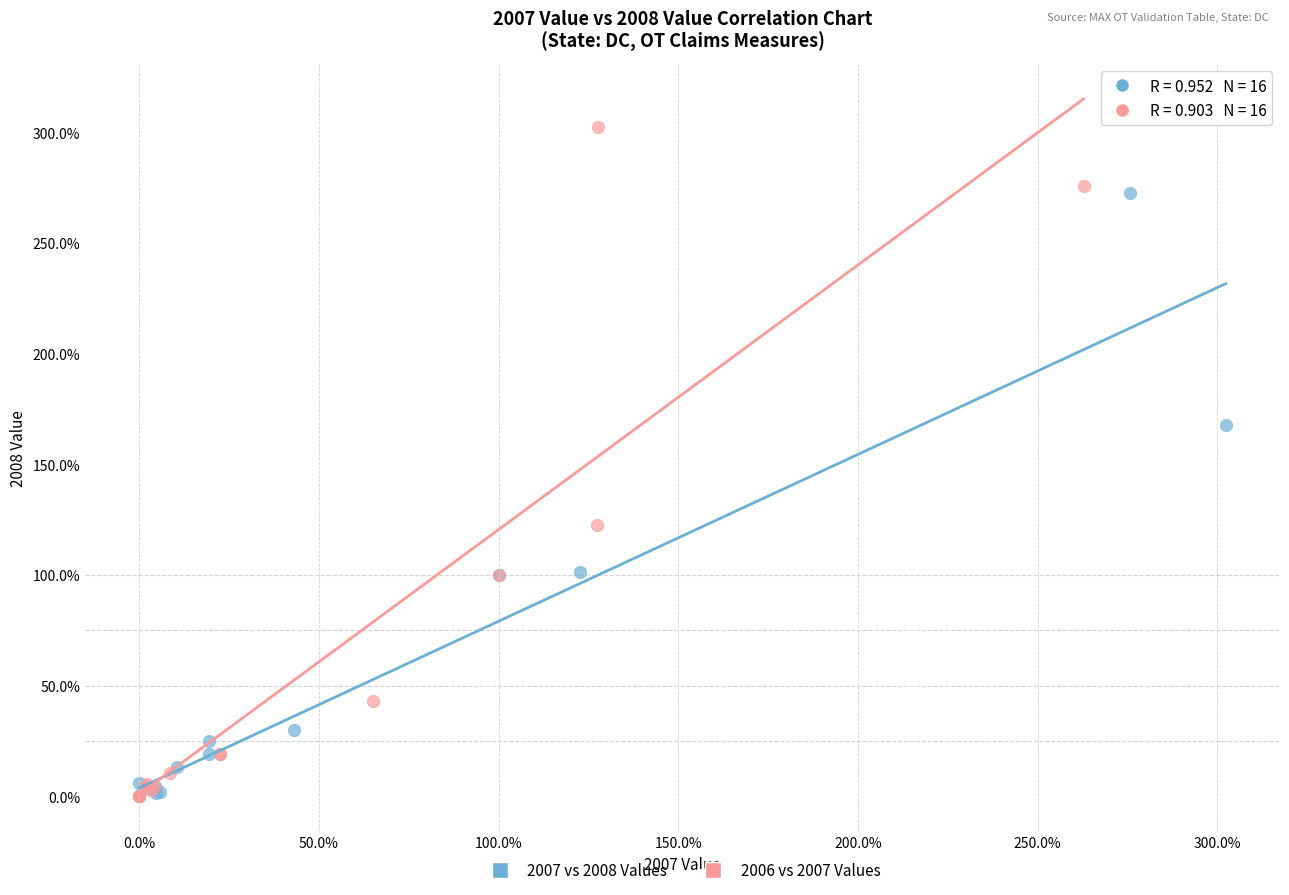

Which series contains the highest Y value?

2006 vs 2007 Values